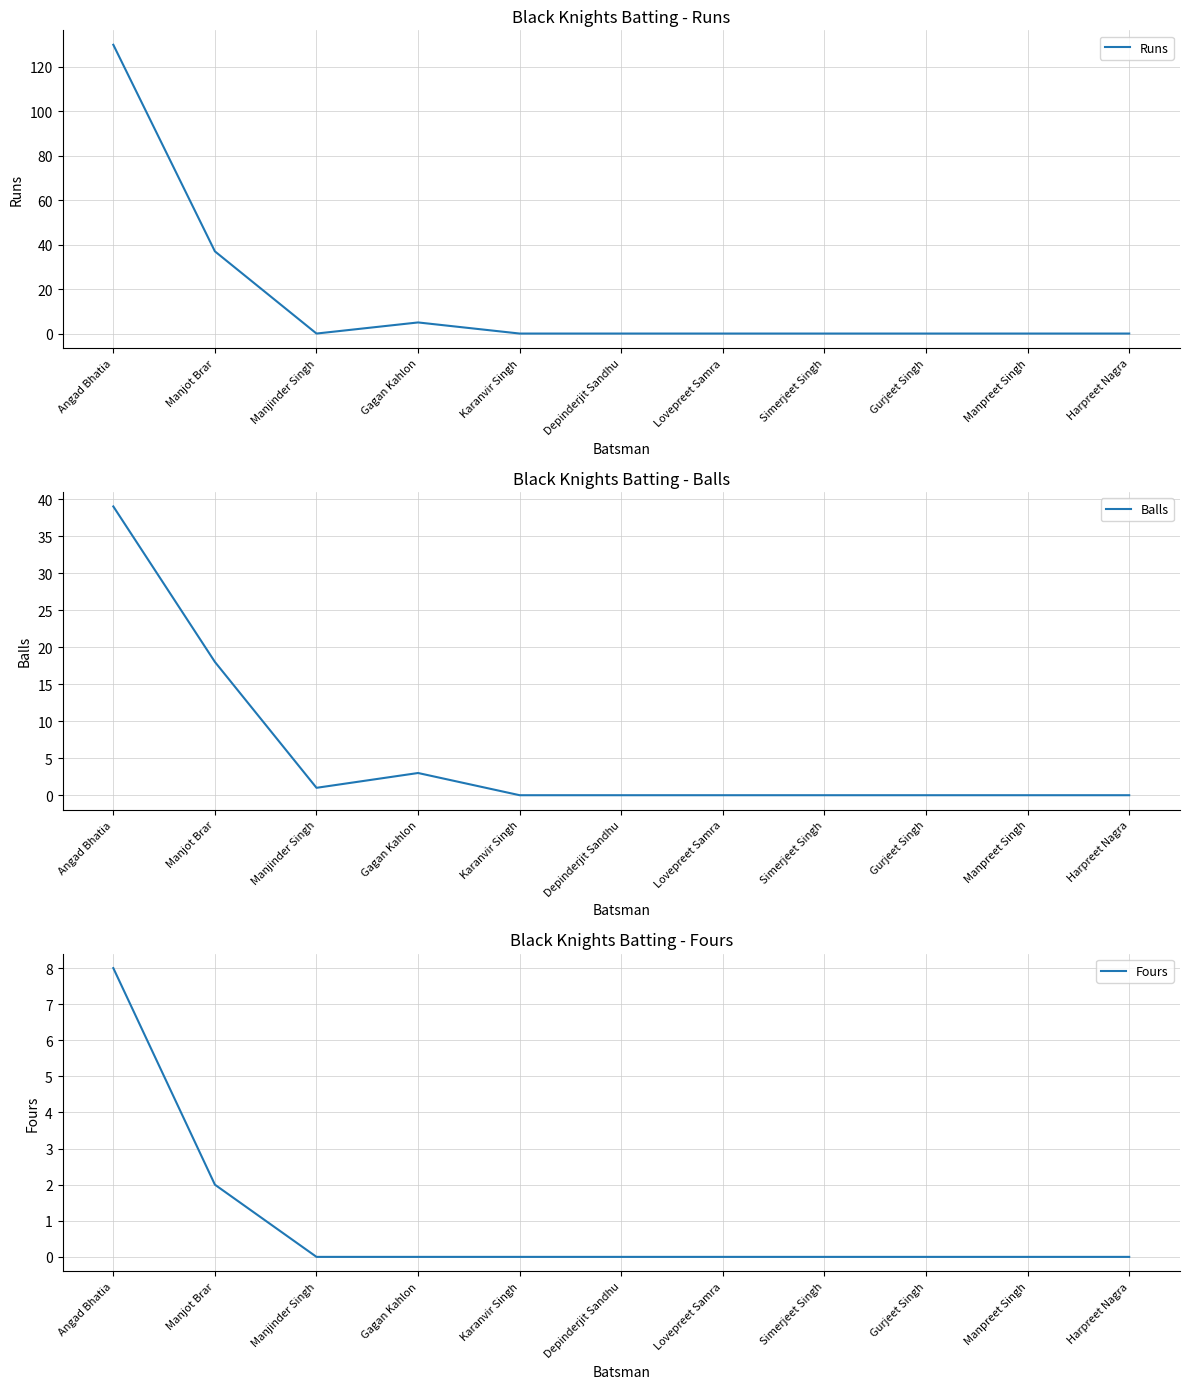

Where is Runs nearest to the value 65?

Manjot Brar